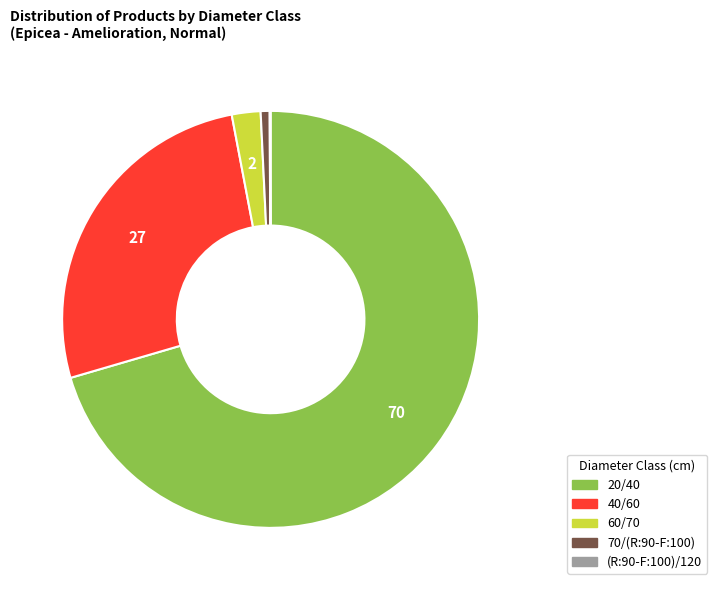

Which category has the biggest portion of the pie?

20/40